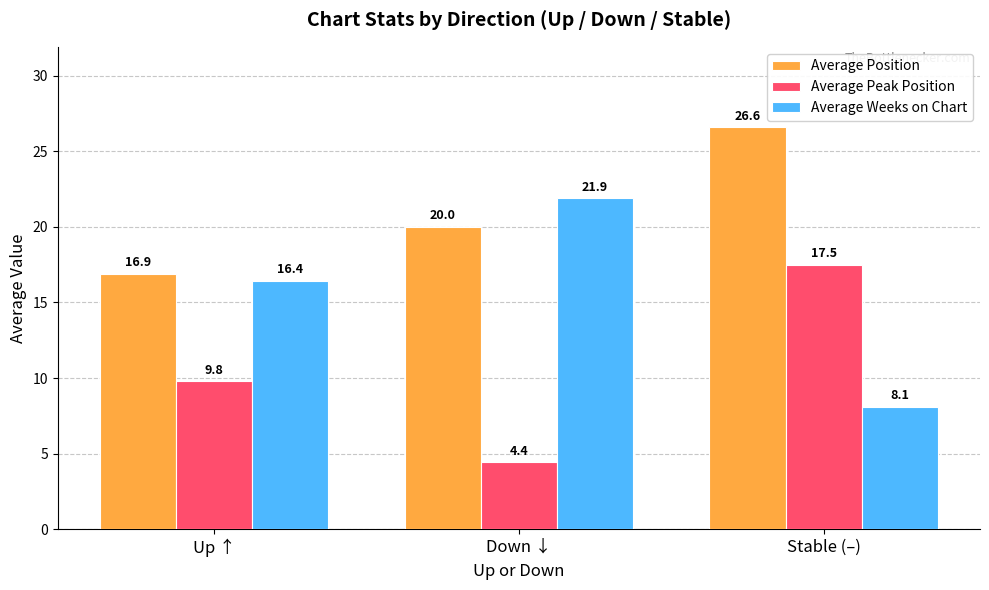

Which series has the largest range (max minus min)?

Average Weeks on Chart